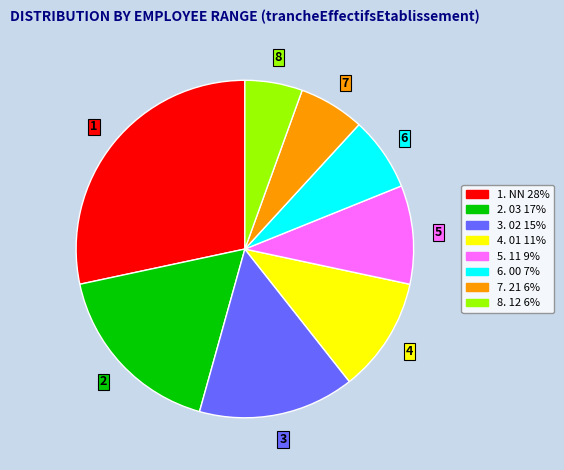

What is the ratio of the value at 2. 03 17% to the value at 5. 11 9%?

1.8